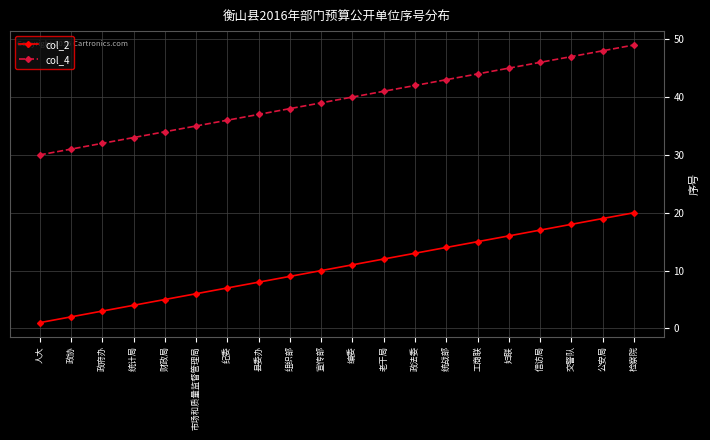

What is the value of the col_4 point at the 20th from the left?

49